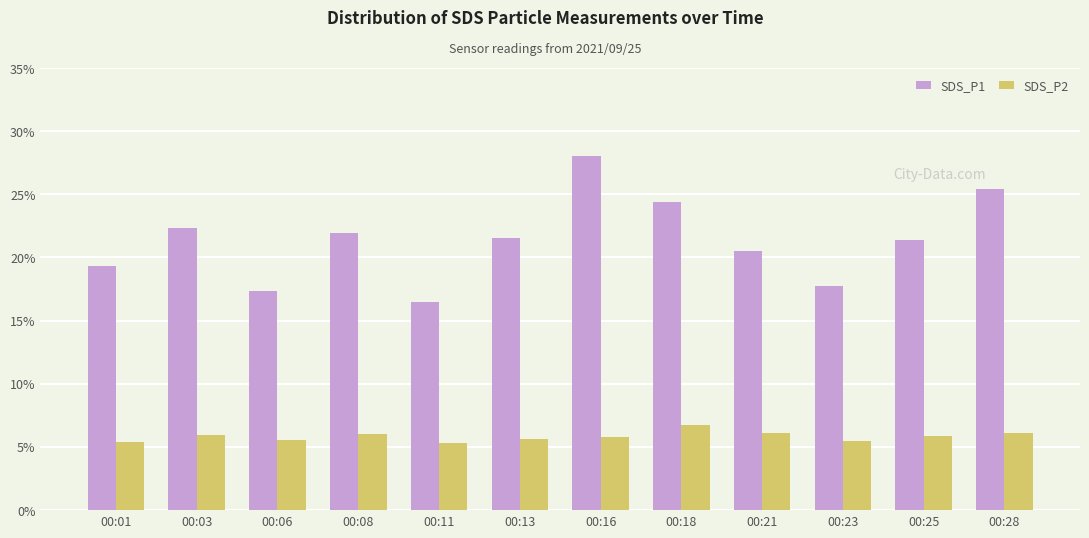

Between 00:23 and 00:25, which series saw the biggest shift?

SDS_P1